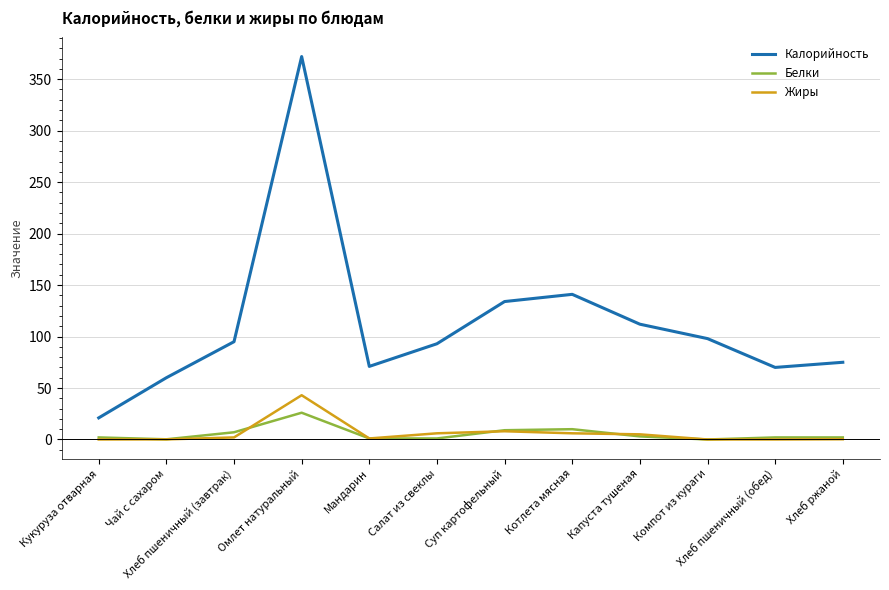

Which series changed the most between Кукуруза отварная and Котлета мясная?

Калорийность